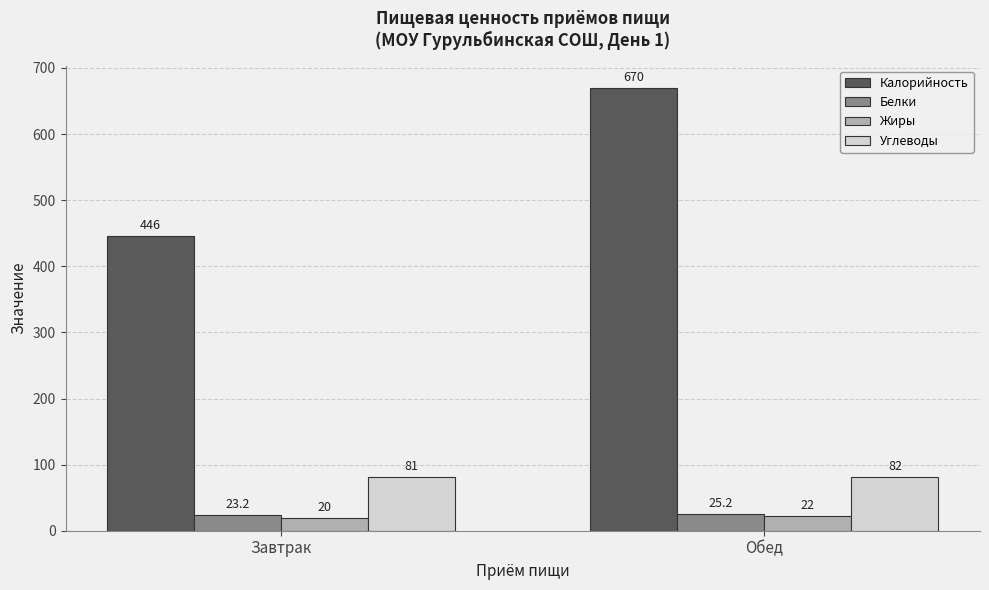

Rank the series at Завтрак from highest to lowest value.

Калорийность, Углеводы, Белки, Жиры